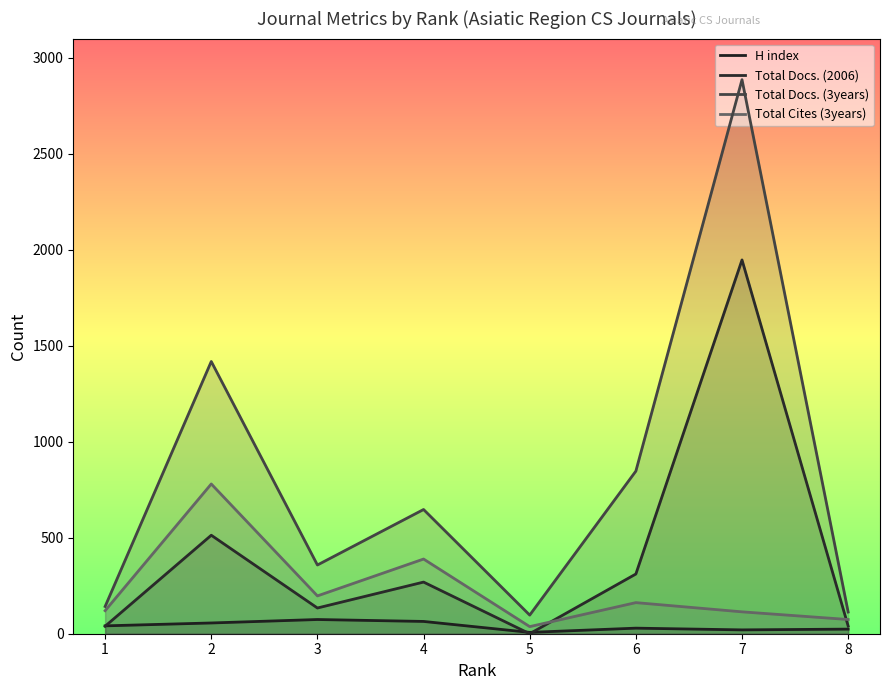

Which category has the highest value across all series?

7